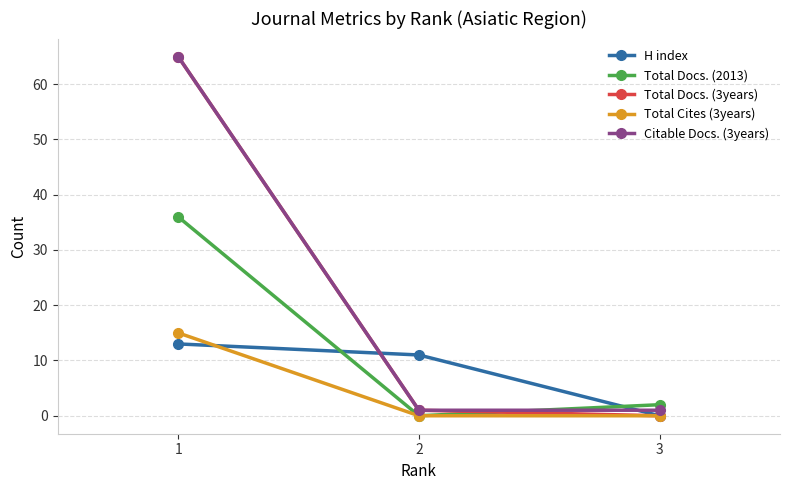

Which series has the widest spread of values?

Total Docs. (3years)